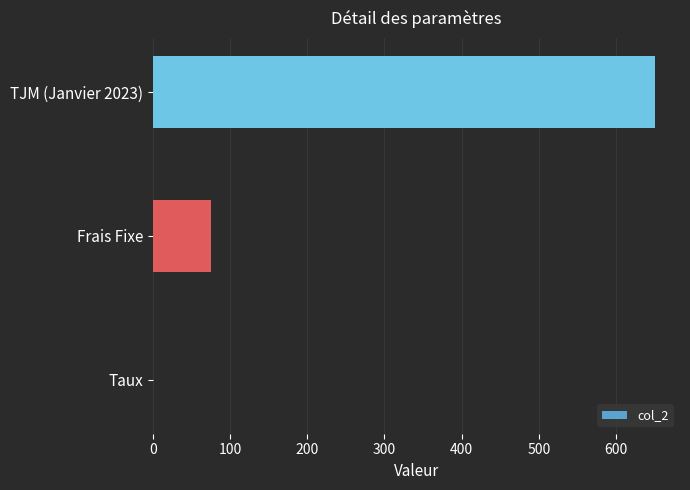

Read the value at Frais Fixe.

75.0